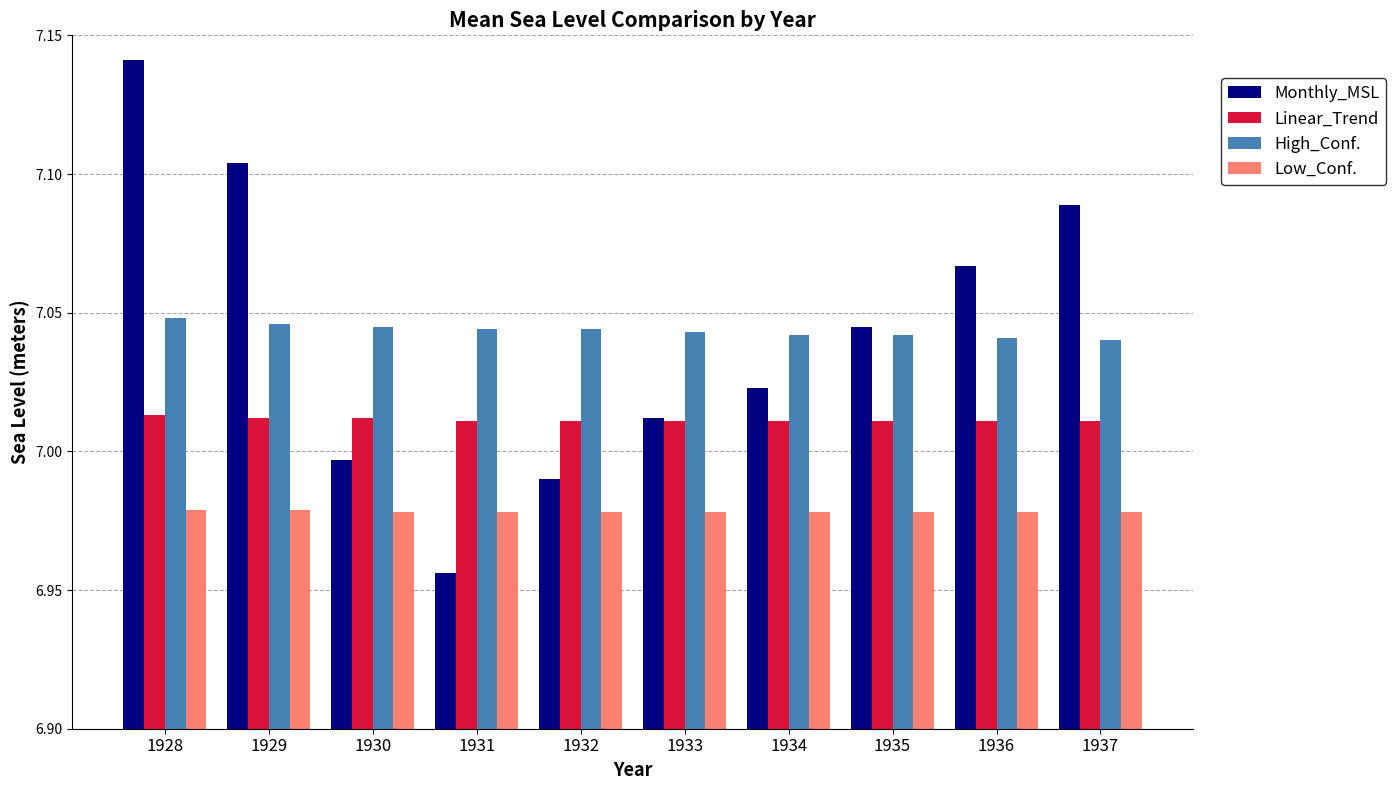

Which series changed the most between 1933 and 1936?

Monthly_MSL